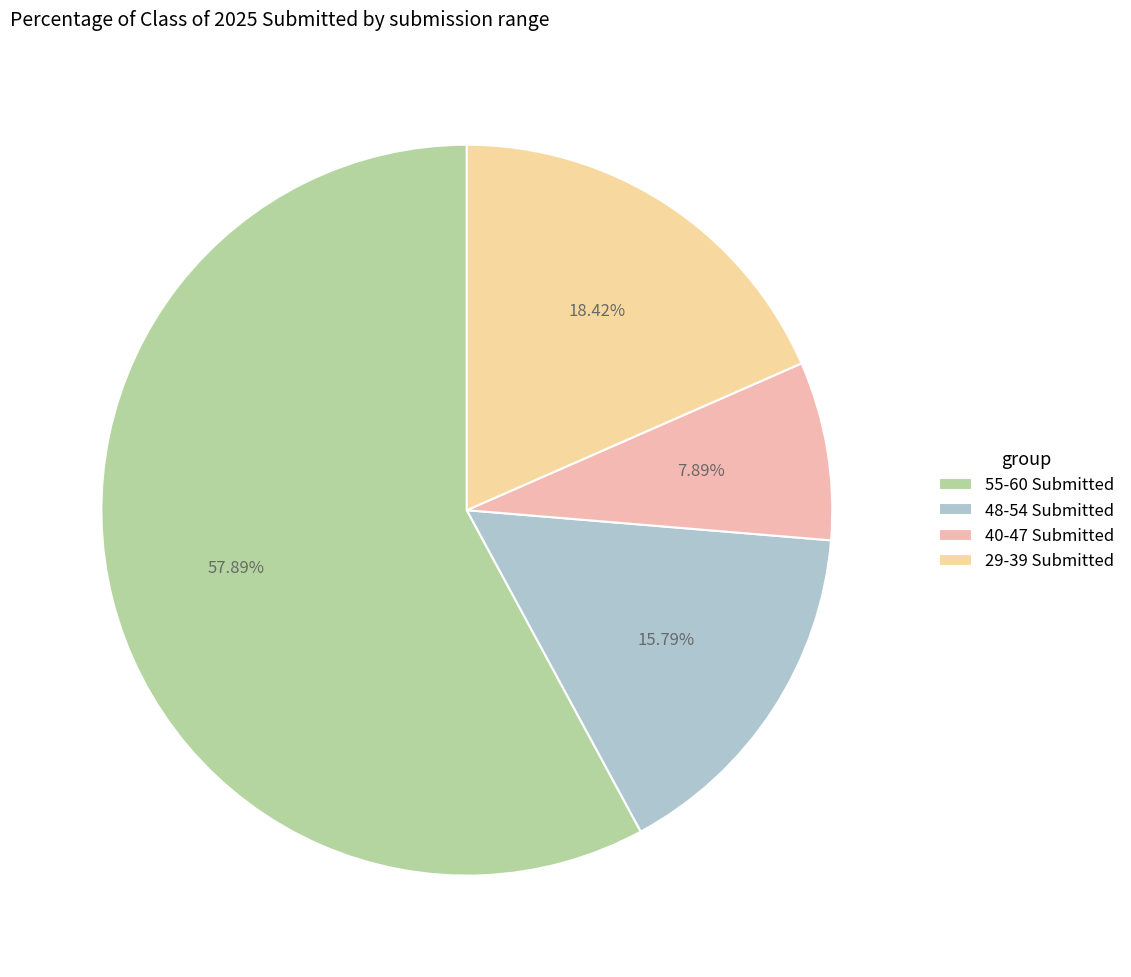

How many slices are in this pie chart?

4